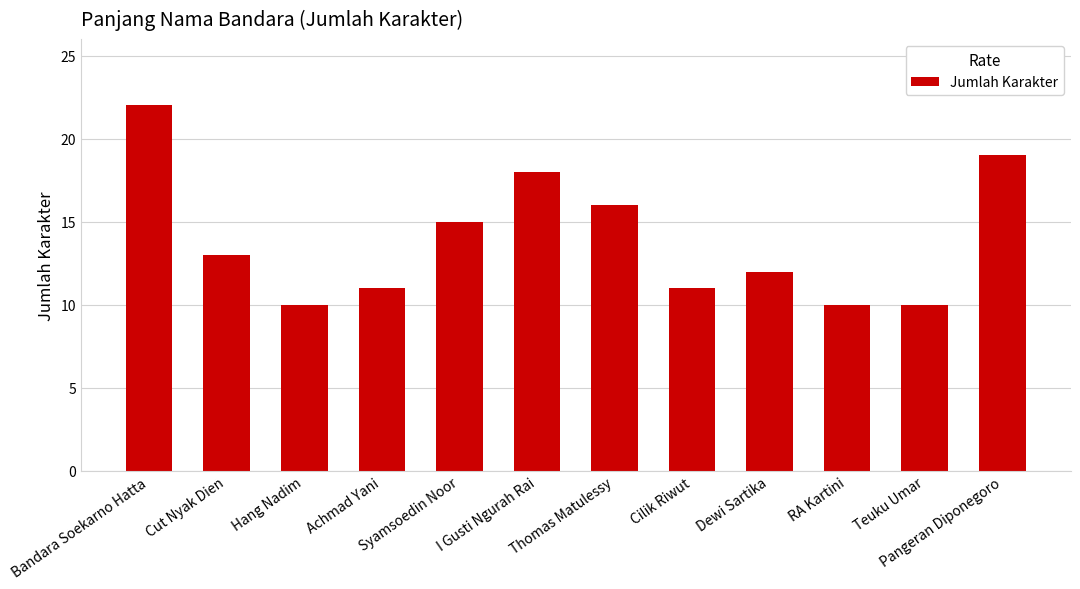

What is the difference between the second highest and second lowest values?

9